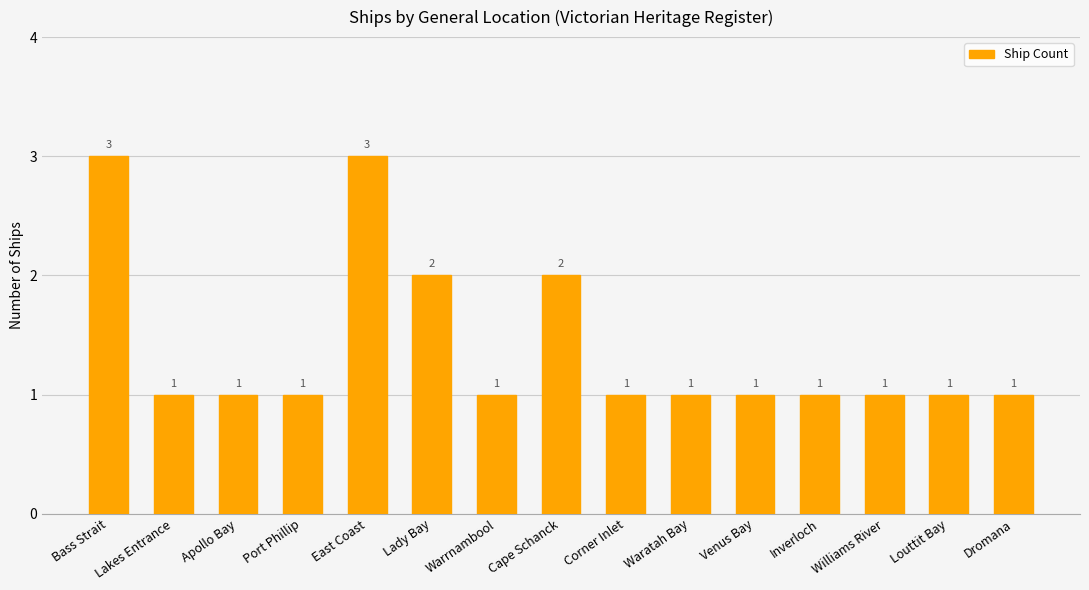

Is it true that the value at Lakes Entrance is 1?

True